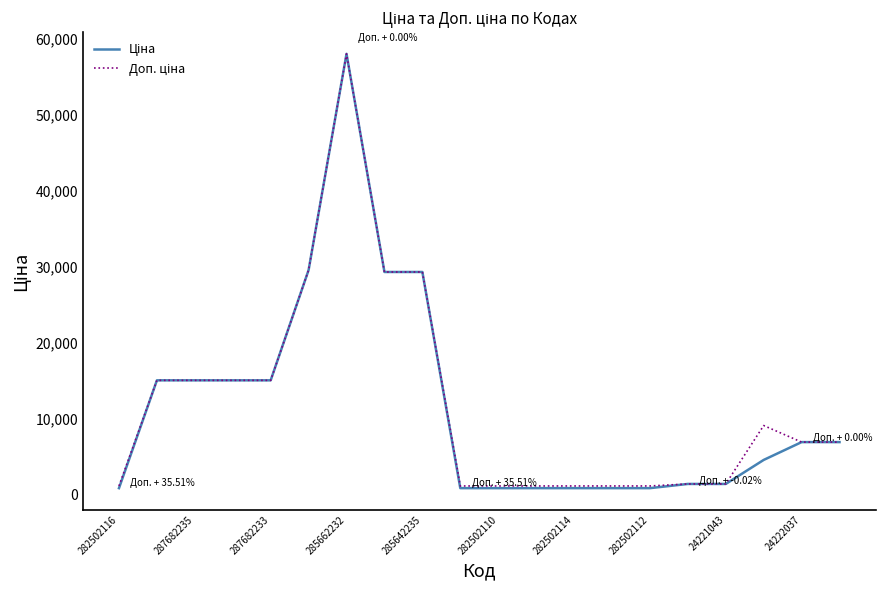

At which category is the sum across all series the highest?

285662232